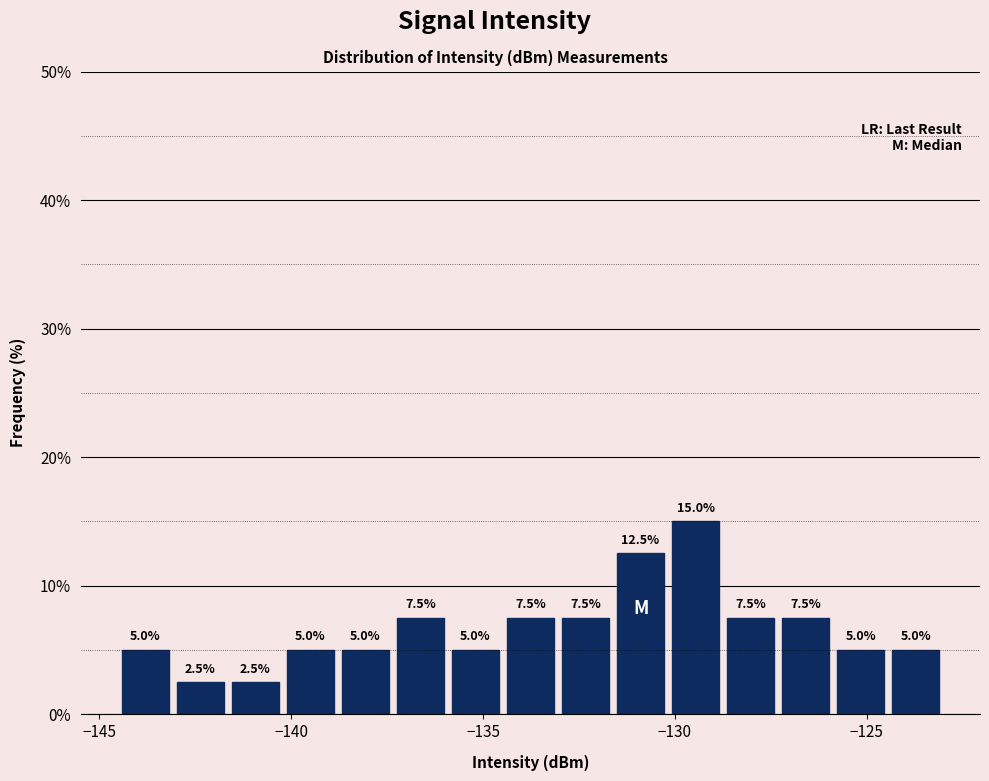

Around what value on the x-axis is the tallest bar? Give the approximate position of its centre, as read against the axis.

-129.5